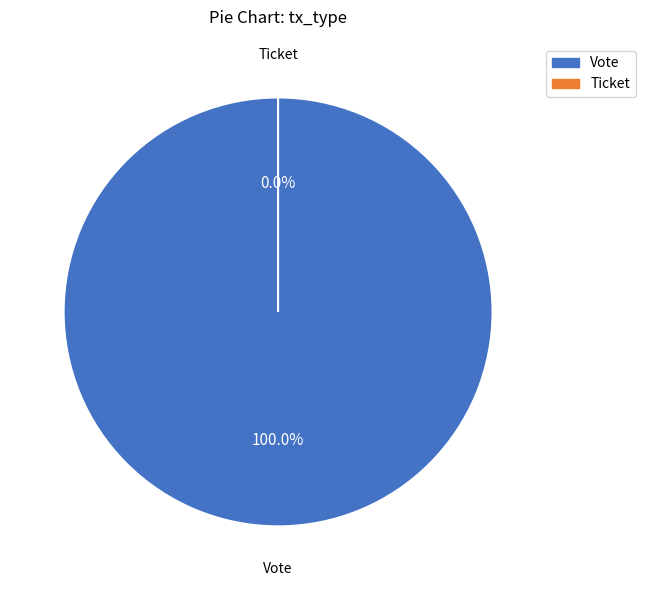

True or false: Ticket accounts for 0% of the total.

True